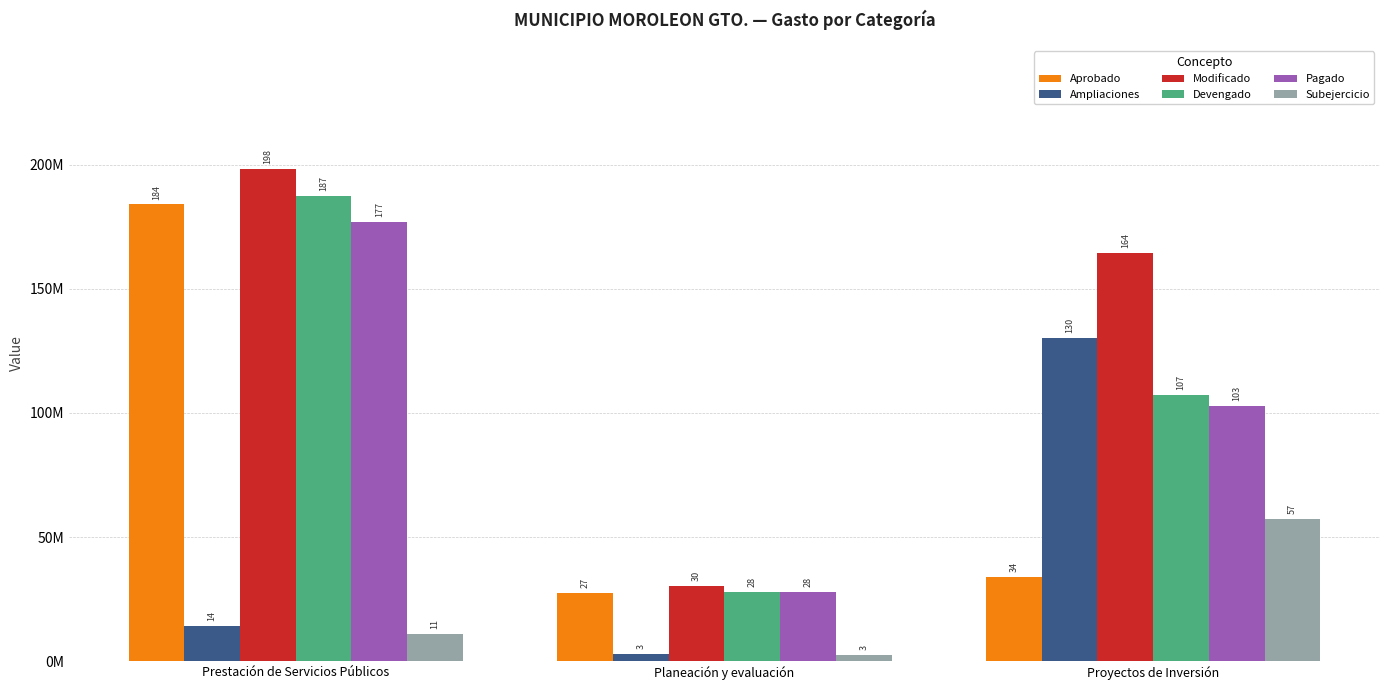

At which label does Devengado reach its peak?

Prestación de Servicios Públicos